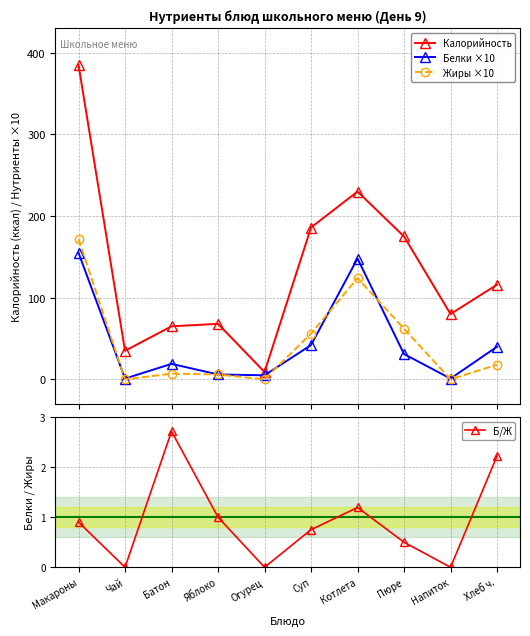

How many intersections are there between Жиры ×10 and Белки ×10?

5